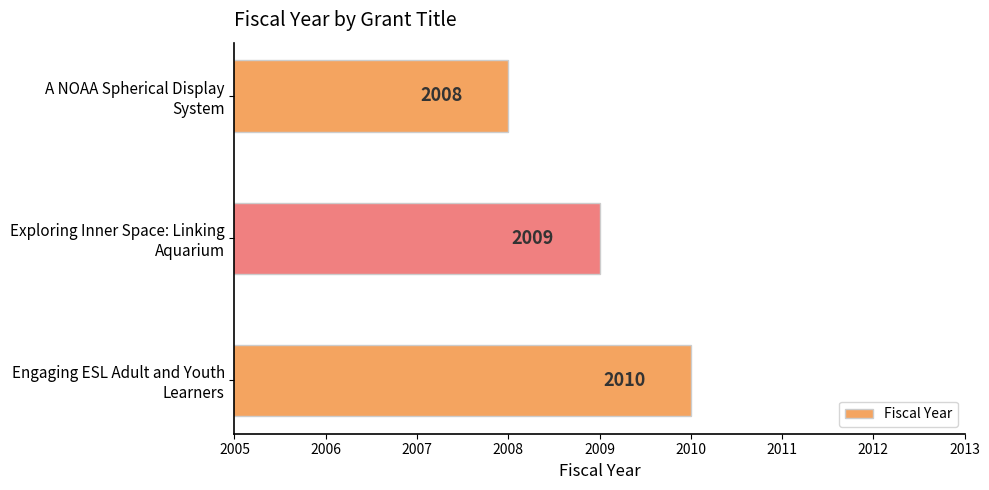

Reading bottom to top, list all the values displayed in this chart.

2010	2009	2008